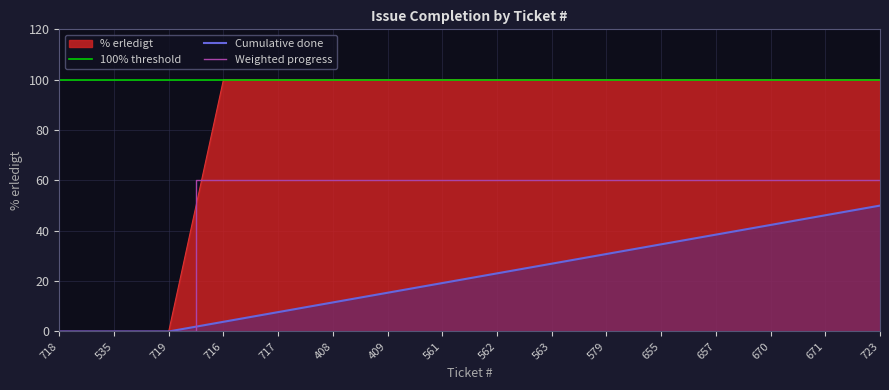

Rank the categories by value from highest to lowest.

716, 717, 408, 409, 561, 562, 563, 579, 655, 657, 670, 671, 723, 718, 535, 719